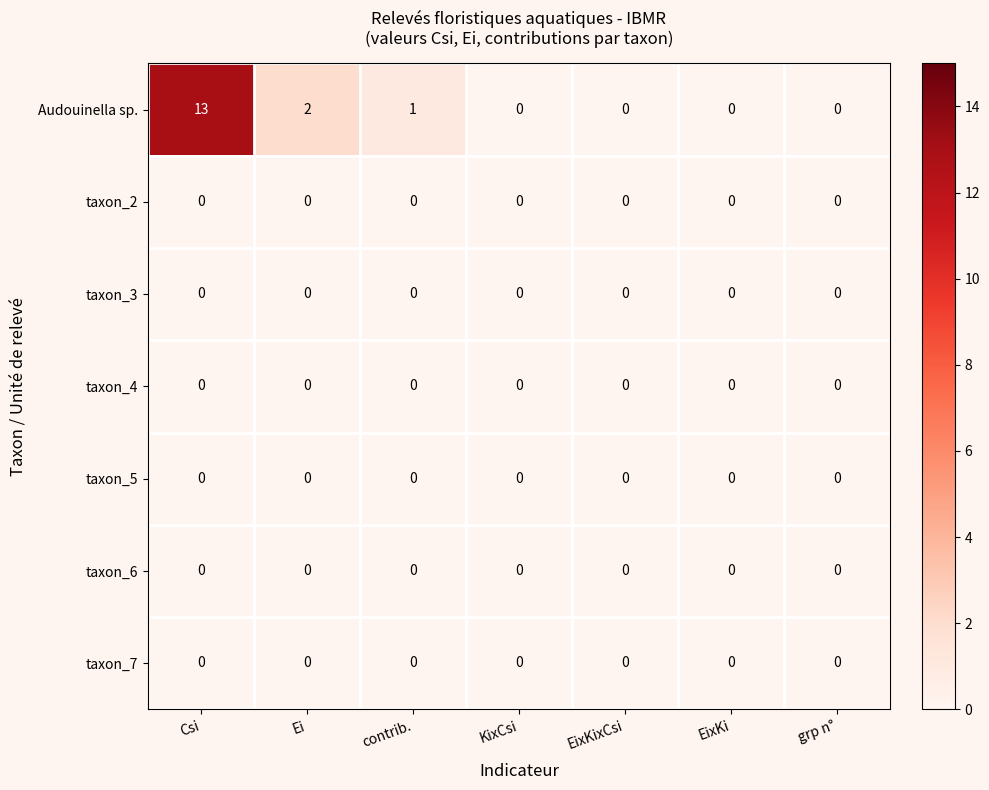

How many categories are shown in the chart?

7